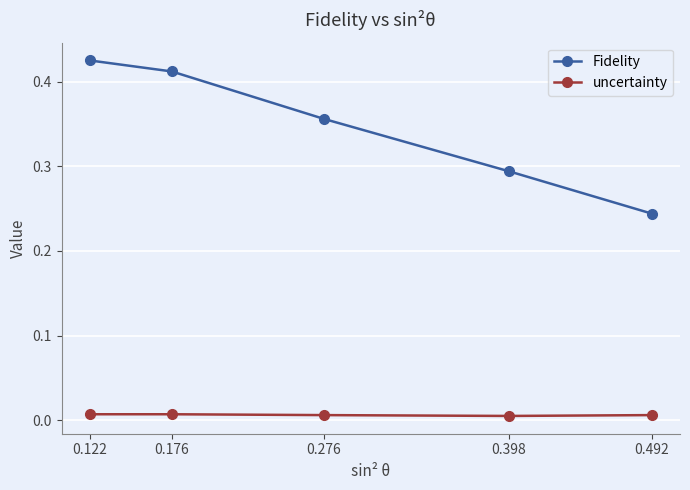

Count the number of data series in this chart.

2